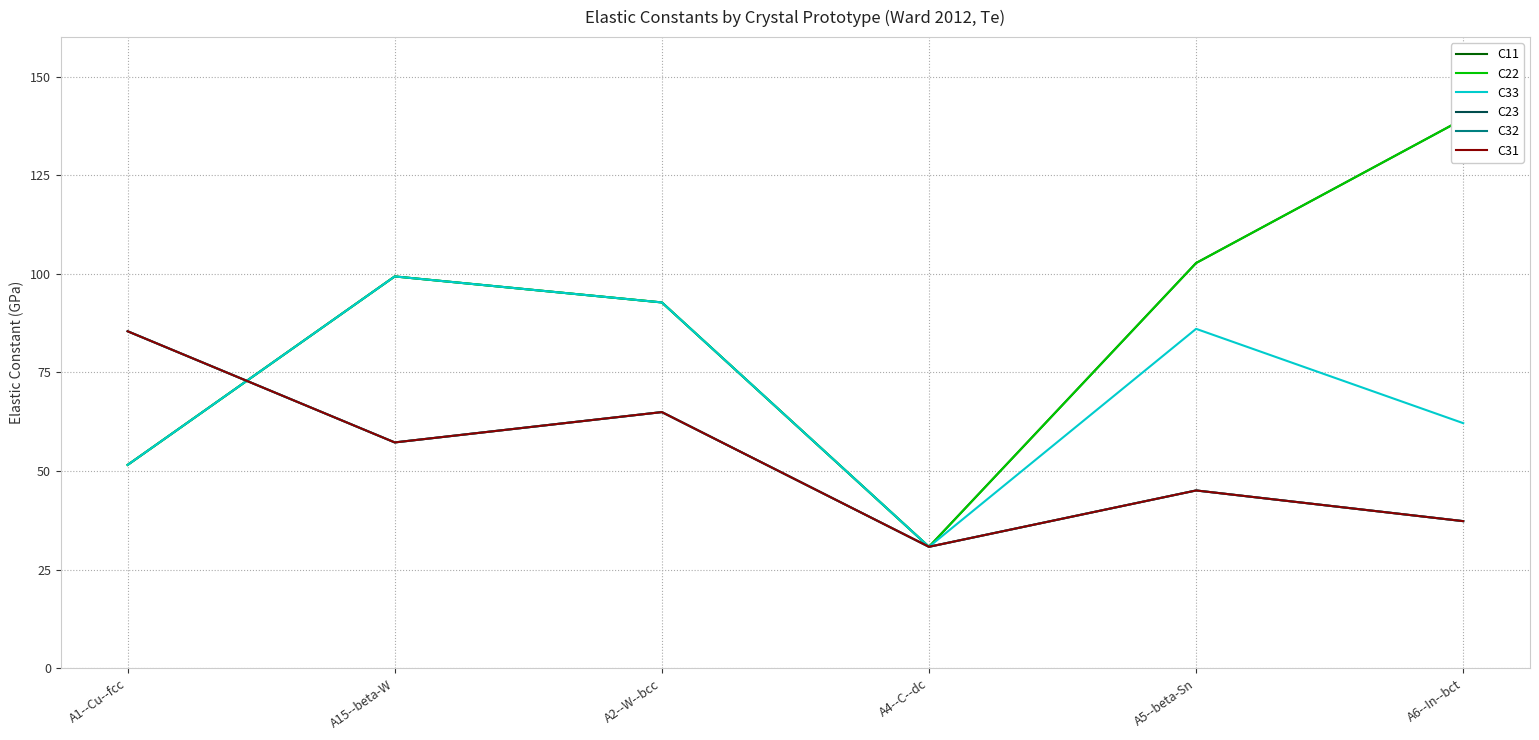

True or false: C22 and C33 cross at least once.

False